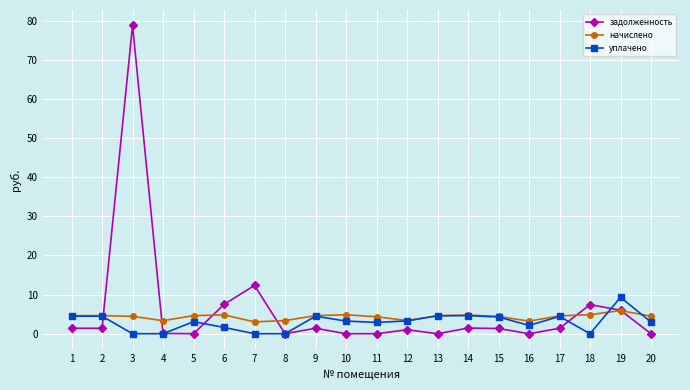

True or false: начислено has more than 1 interior local peaks.

True